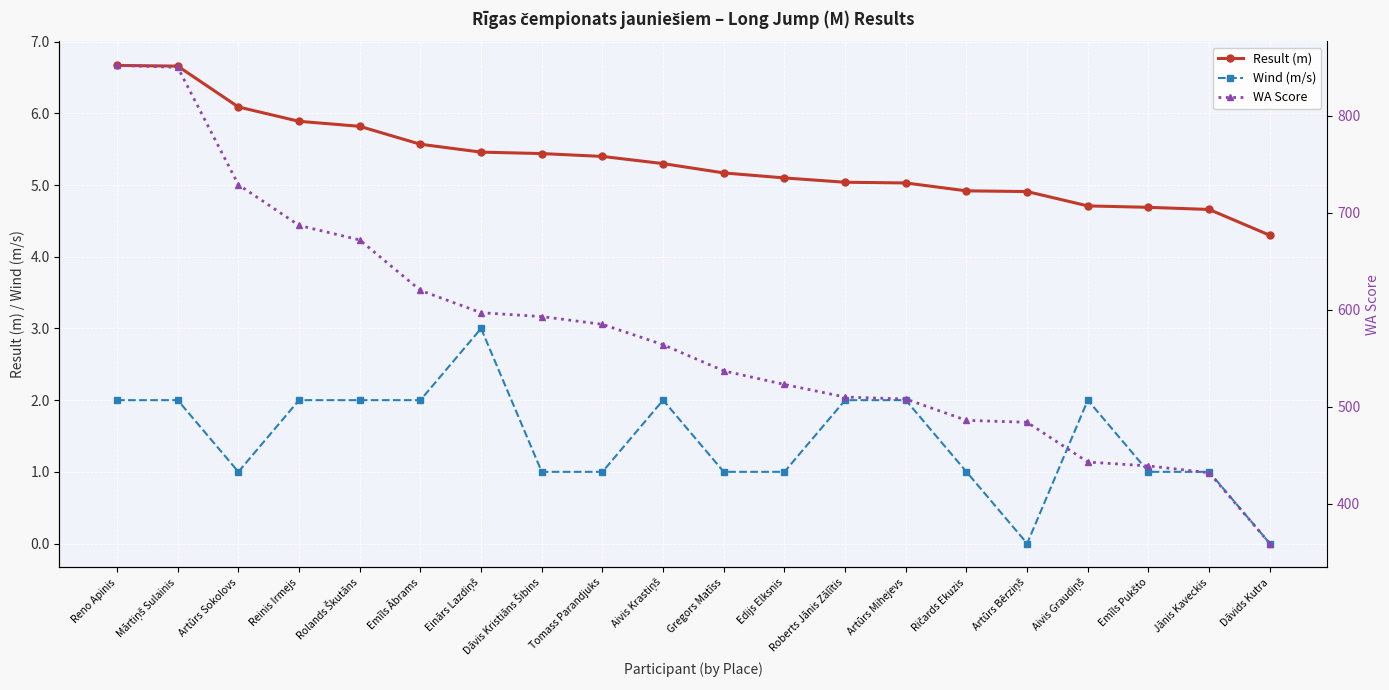

Where does the WA Score series first go above 564?

Reno Apinis